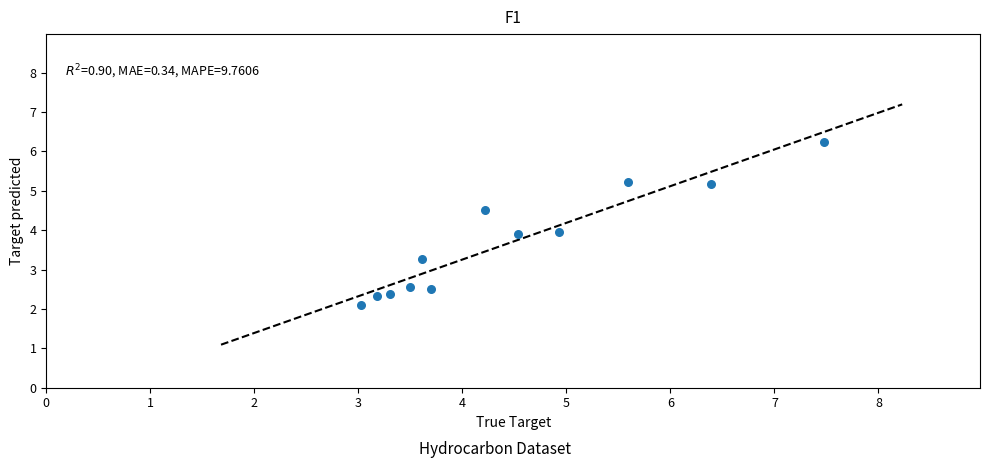

What is the range of X values (max minus min)?

4.5